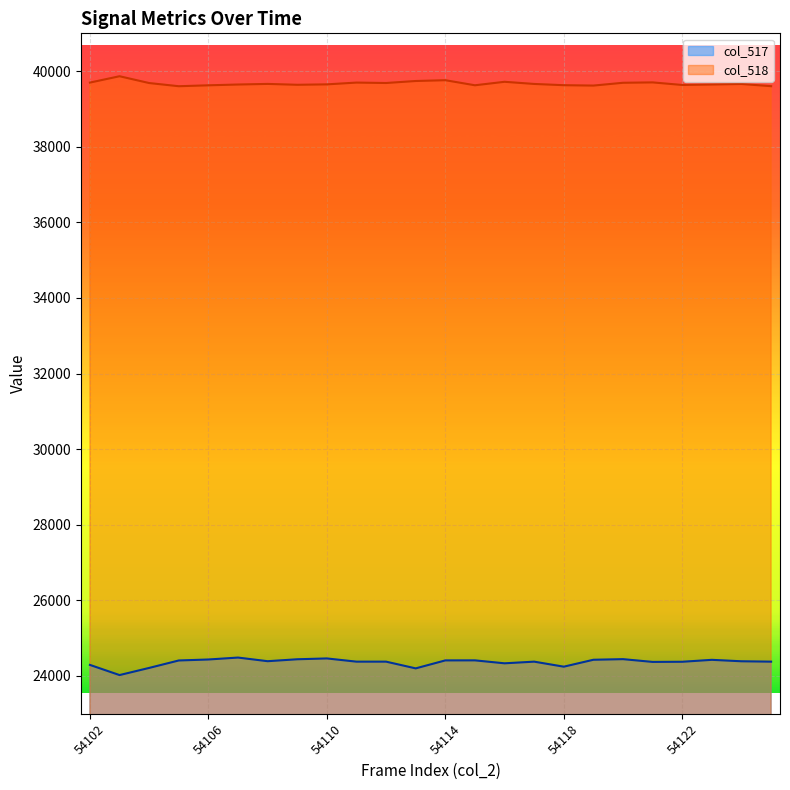

How many lines are shown in the chart?

2